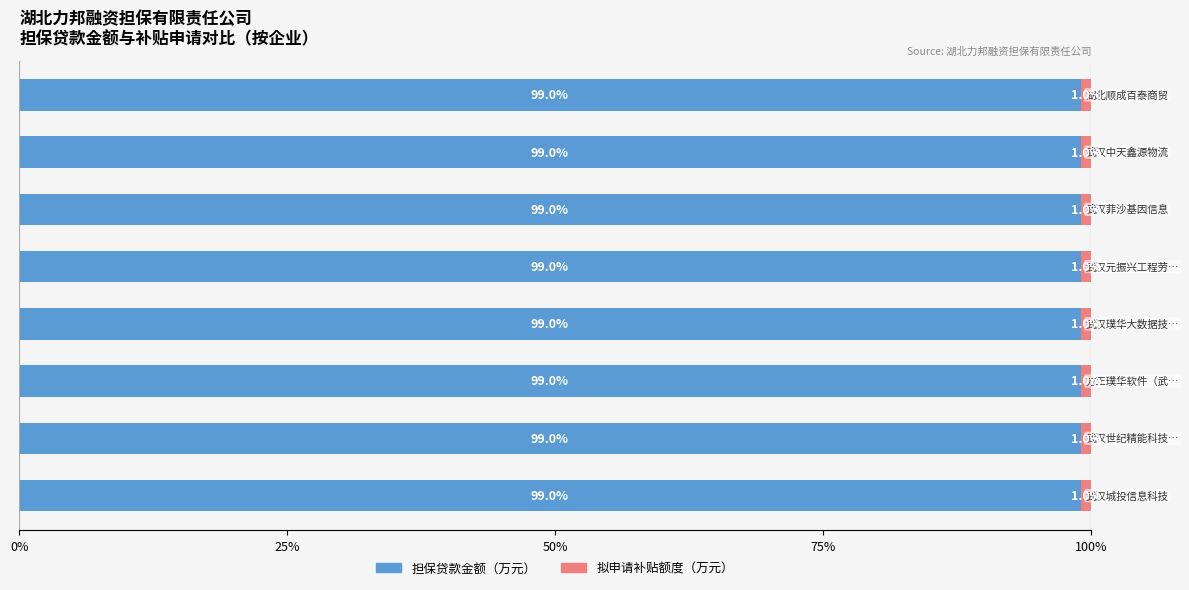

What is the maximum value for 担保贷款金额（万元）?

99.0